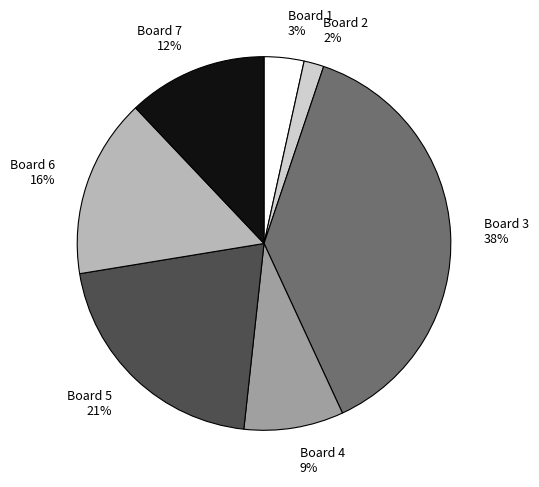

Is it true that Board 1 3% is 3% of the pie?

True